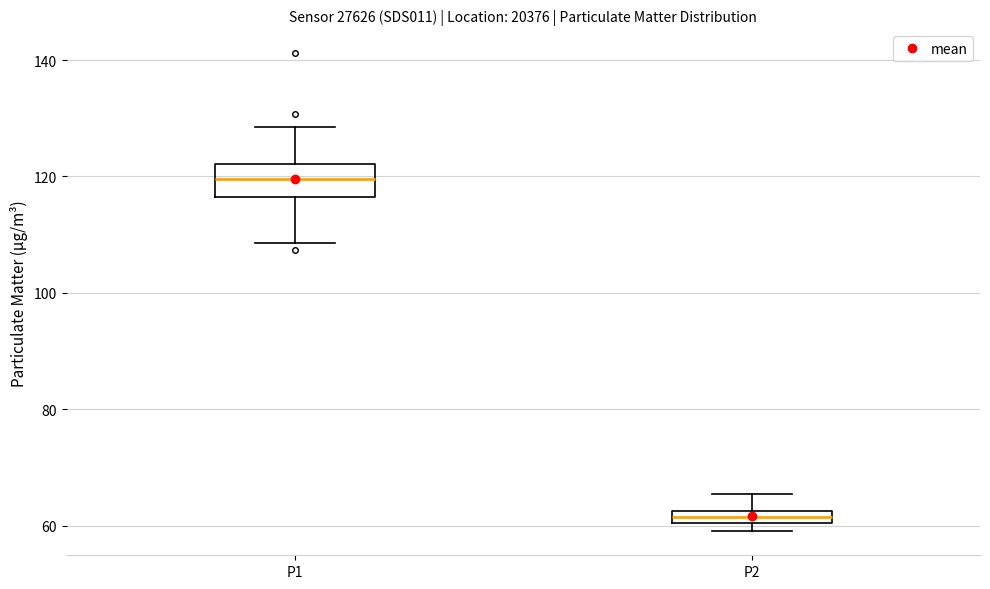

Comparing the boxes themselves (not the whiskers), which one is the tallest?

P1